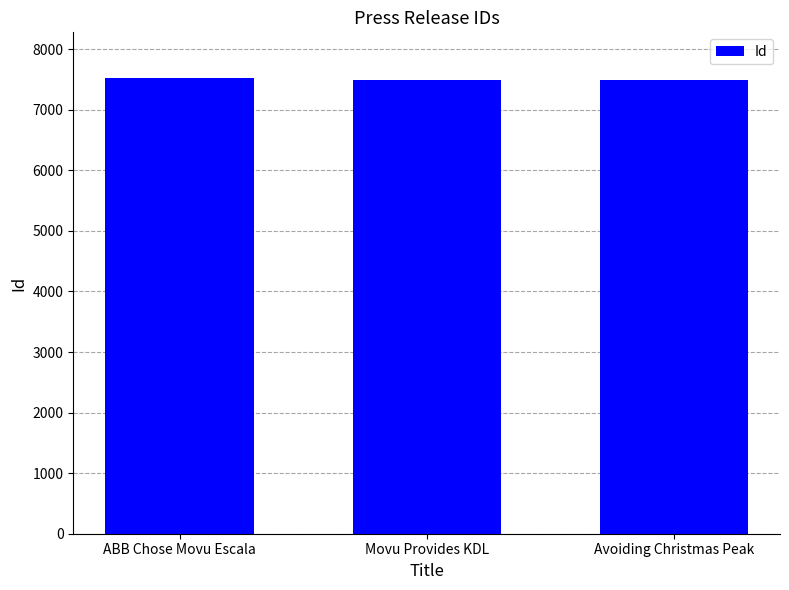

What is the label of the 2nd bar from the left?

Movu Provides KDL